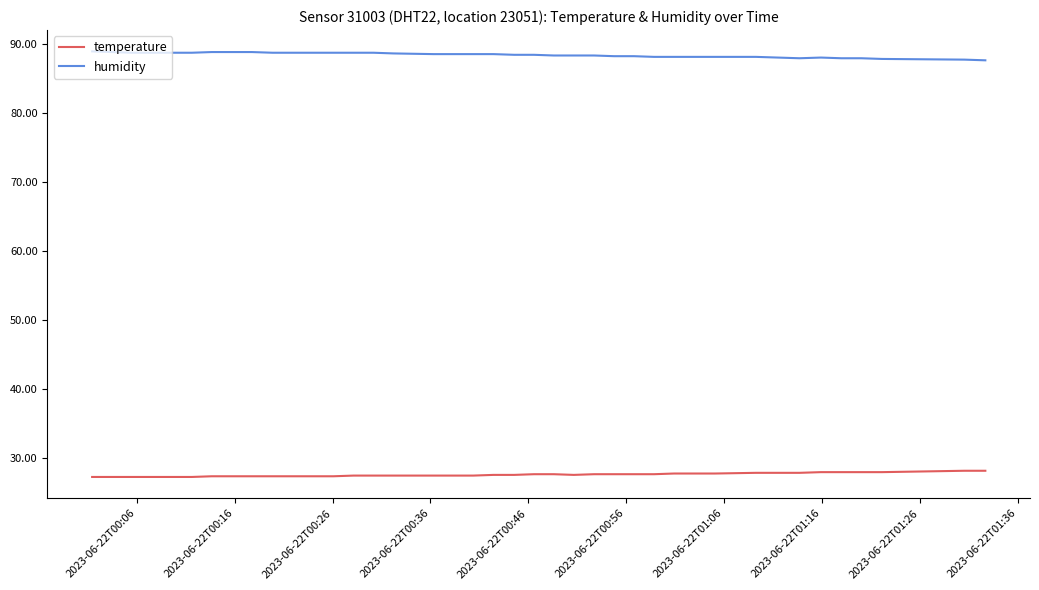

True or false: humidity and temperature cross at least once.

False